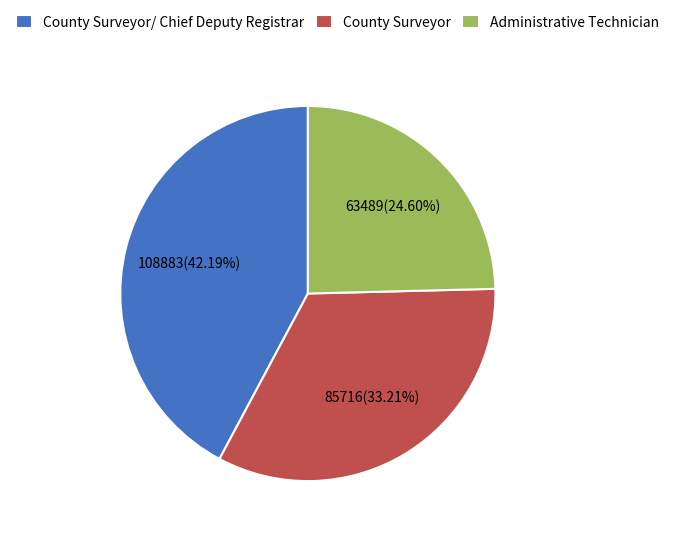

Does any single category account for the majority?

No